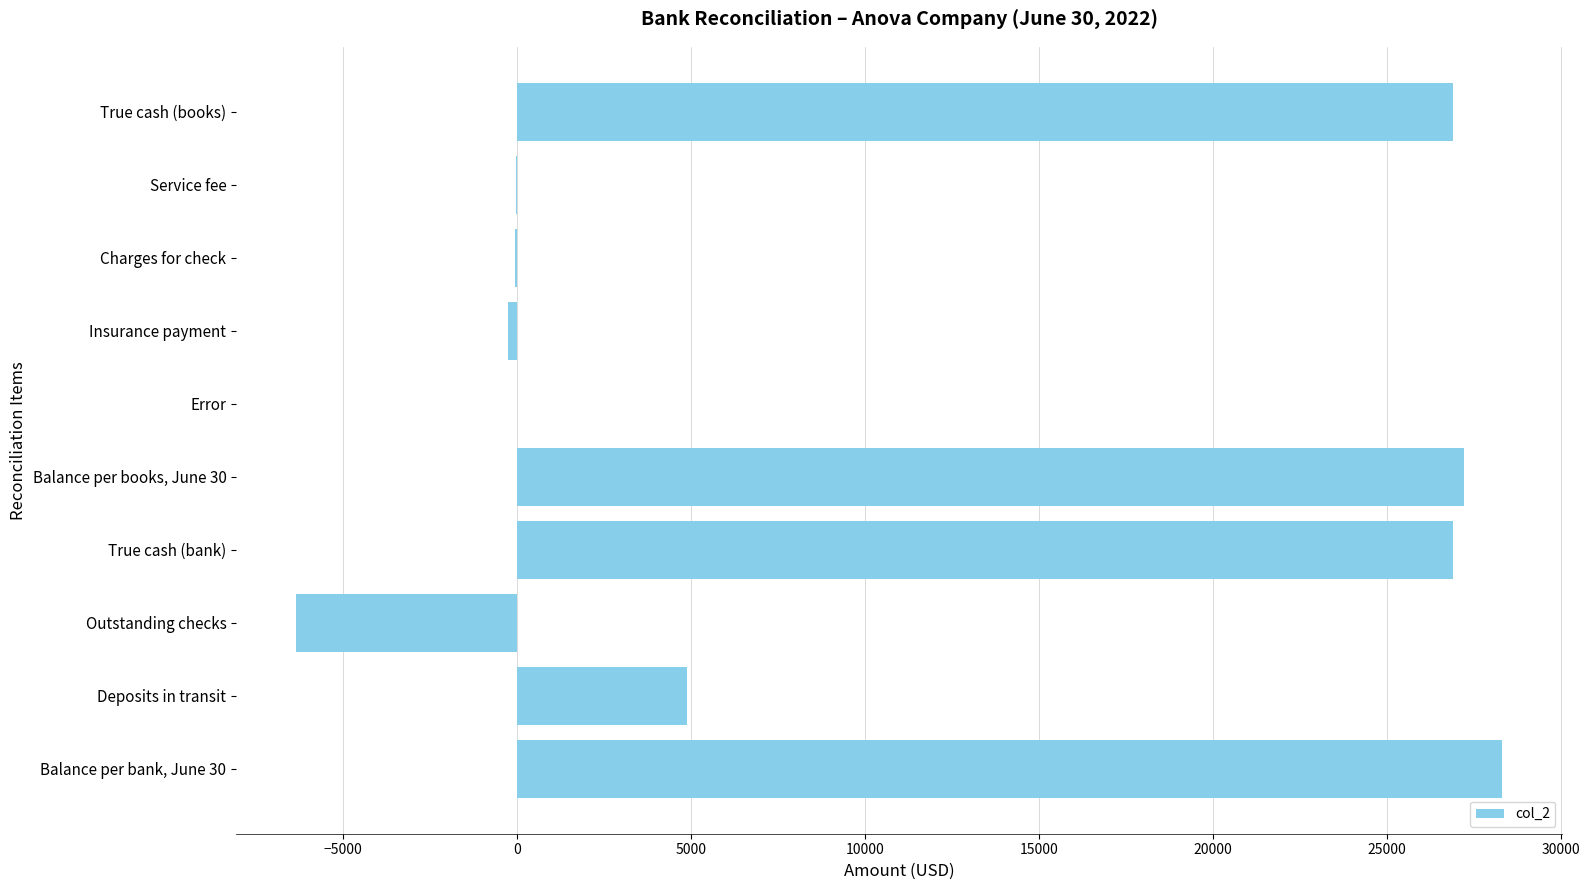

Which has a higher value, Balance per bank, June 30 or Balance per books, June 30?

Balance per bank, June 30